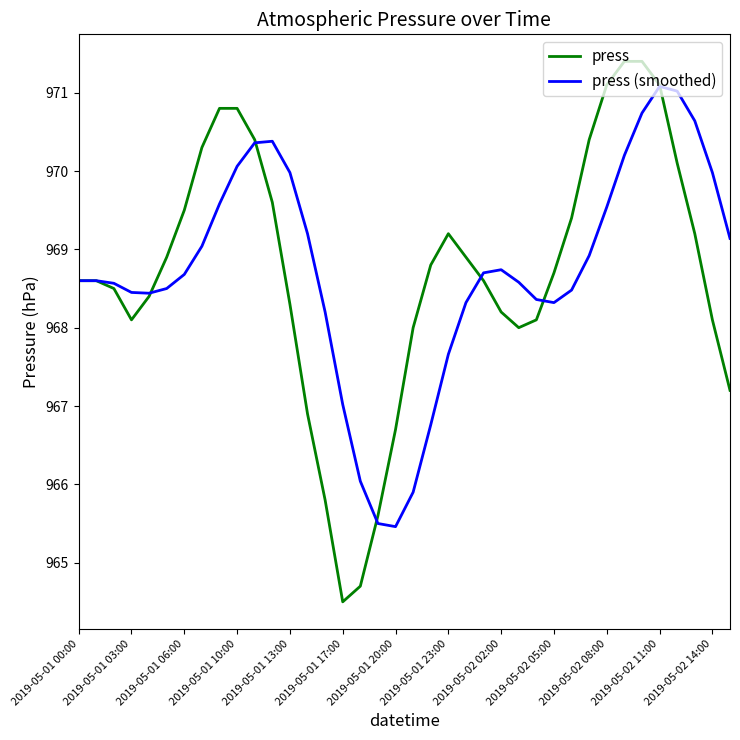

List the series in order of their peak value, highest first.

press, press (smoothed)